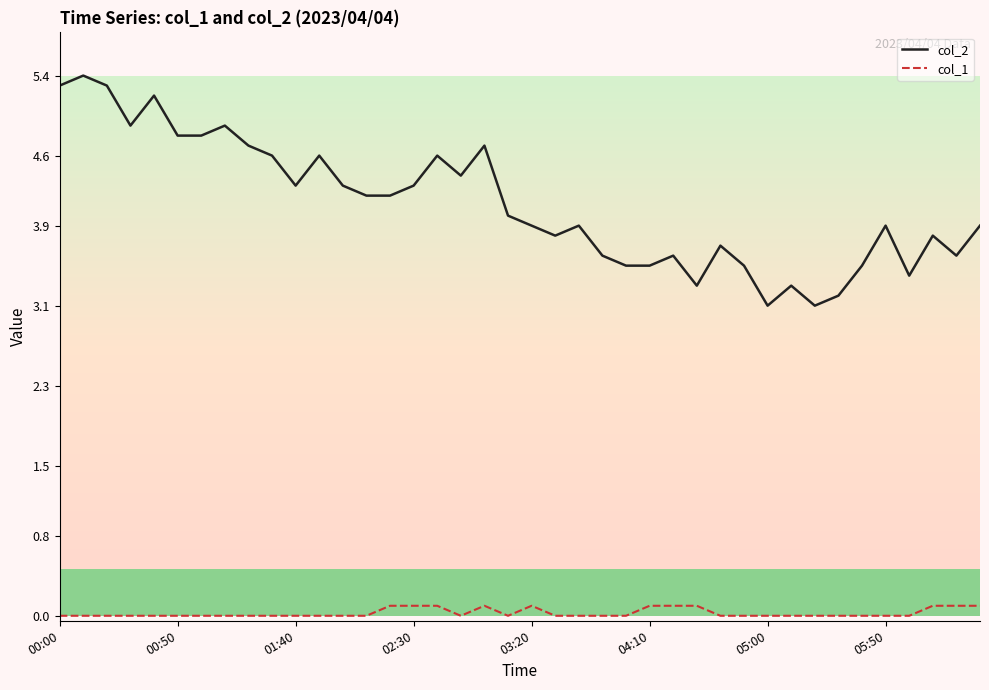

In col_2, how many points are lower than both neighbors (excluding endpoints)?

9